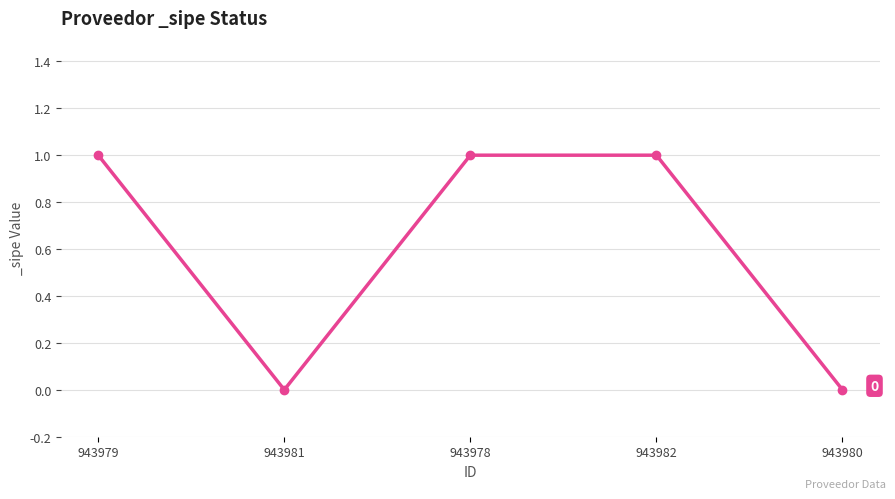

True or false: there are more than 1 points higher than both neighbors.

False